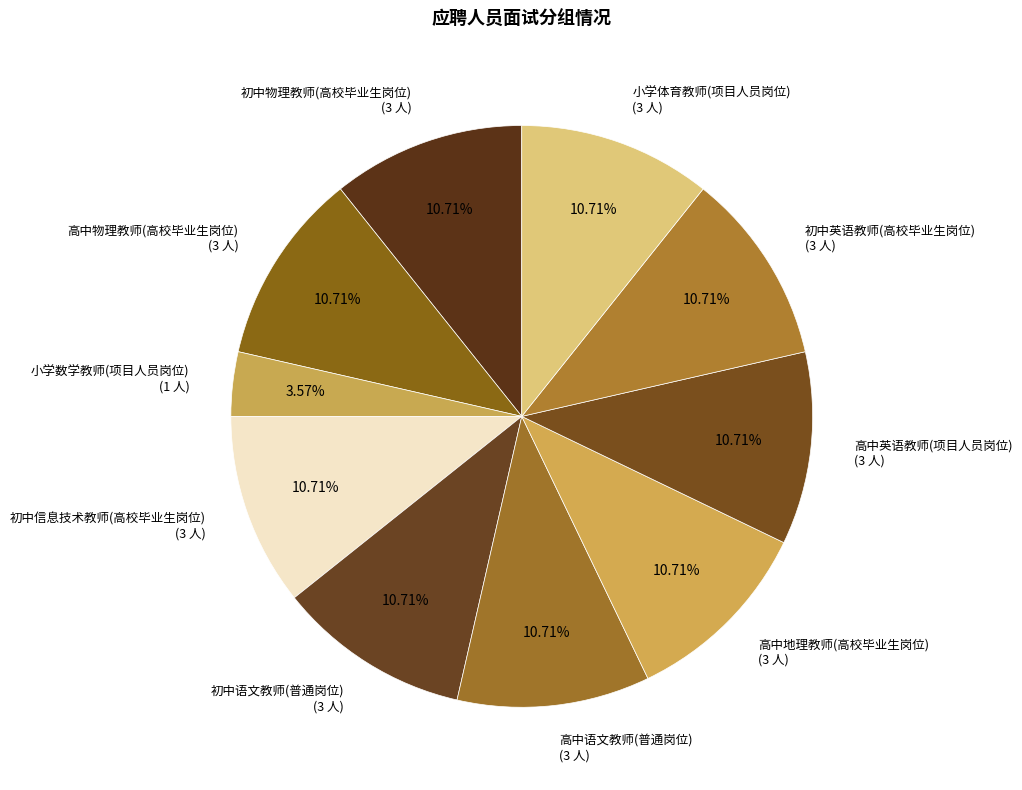

What is the ratio of the value at 初中信息技术教师(高校毕业生岗位) to the value at 高中英语教师(项目人员岗位)?

1.0